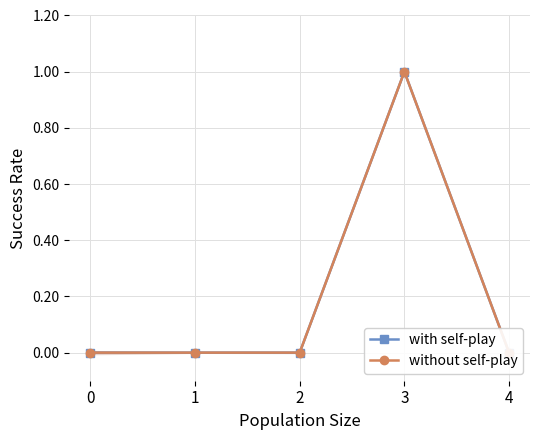

Rank the series at 3 from lowest to highest value.

with self-play, without self-play